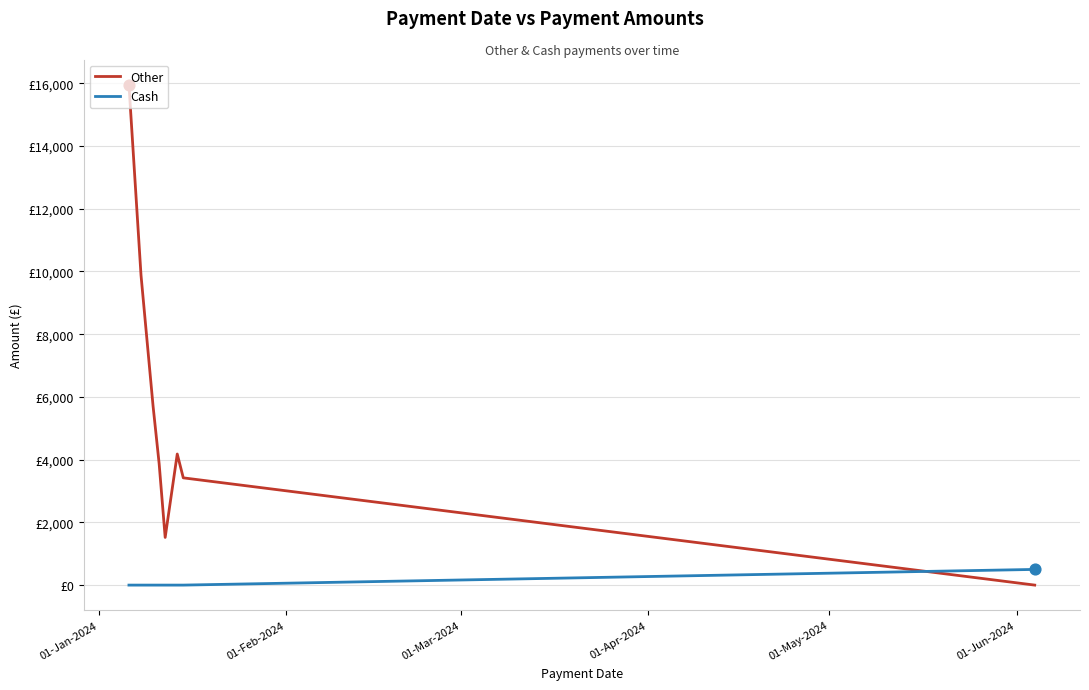

Which series has the largest total across all categories?

Other